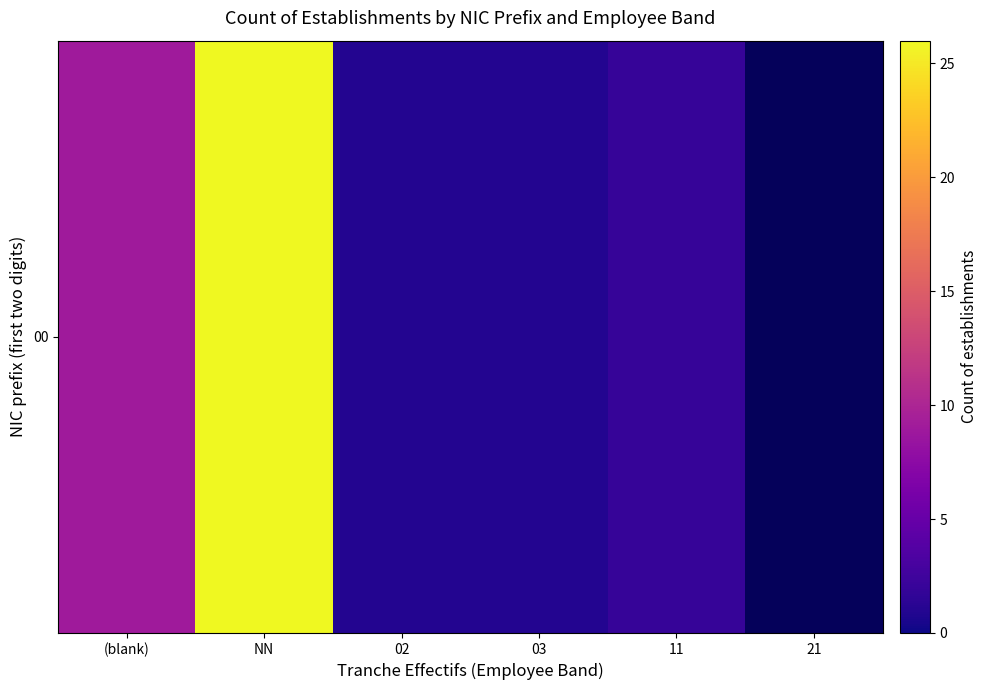

Which has a higher value, (blank) or 02?

(blank)